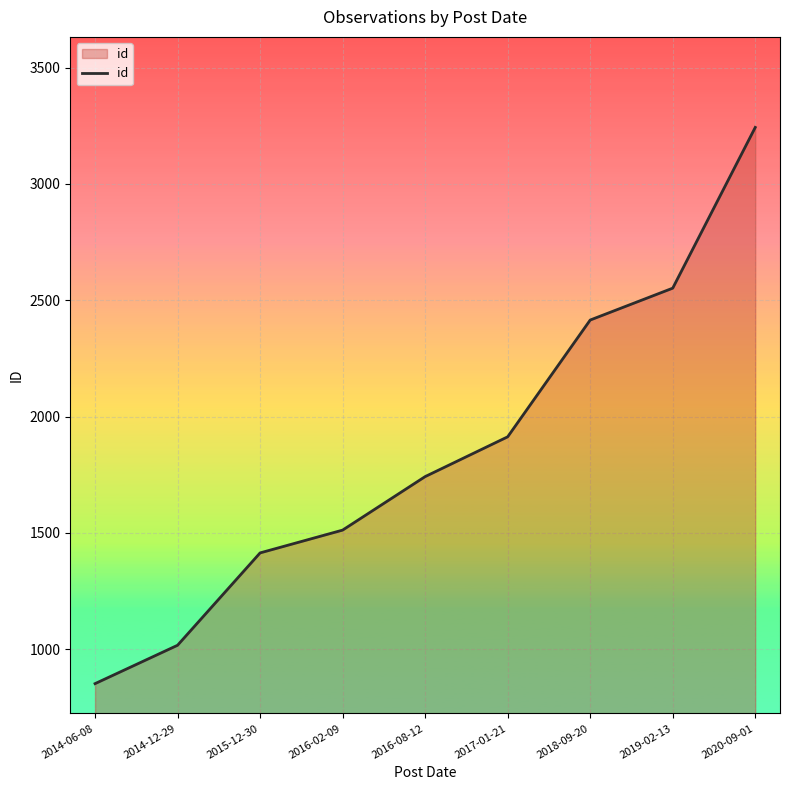

List the labels in order of value, smallest first.

2014-06-08, 2014-12-29, 2015-12-30, 2016-02-09, 2016-08-12, 2017-01-21, 2018-09-20, 2019-02-13, 2020-09-01